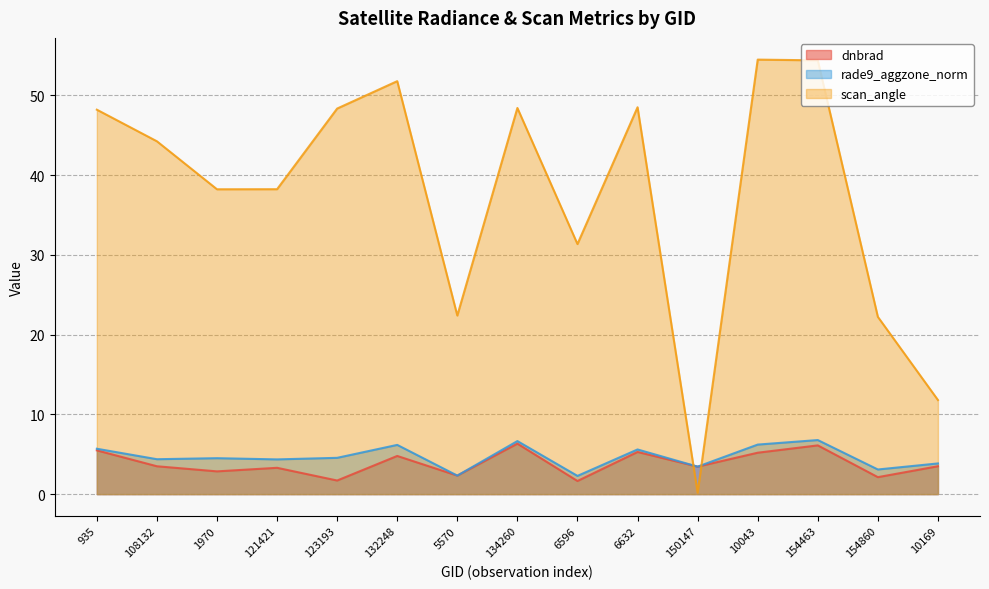

Where is the first local minimum for rade9_aggzone_norm?

108132